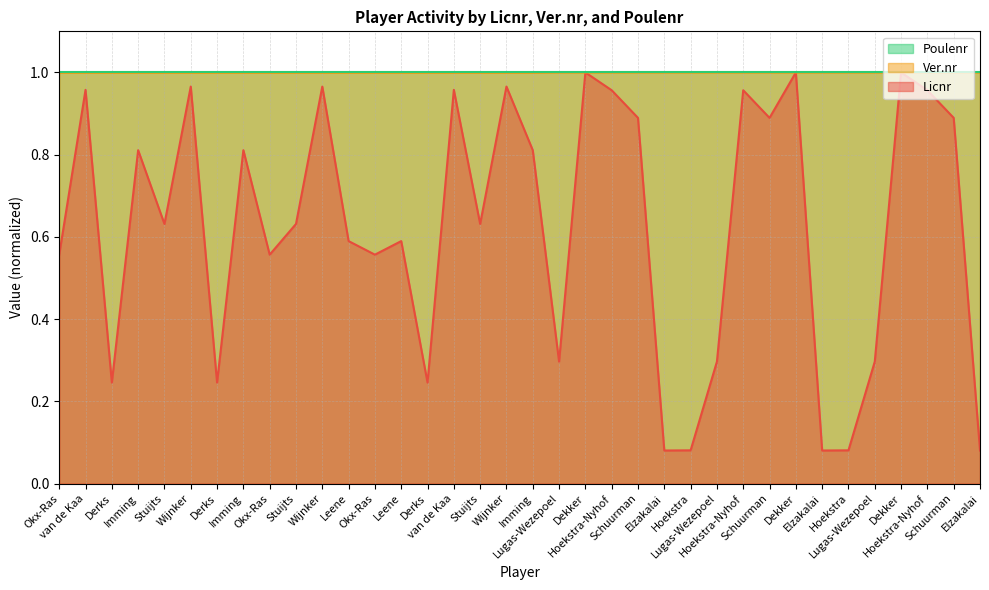

True or false: Ver.nr and Licnr intersect in this chart.

False